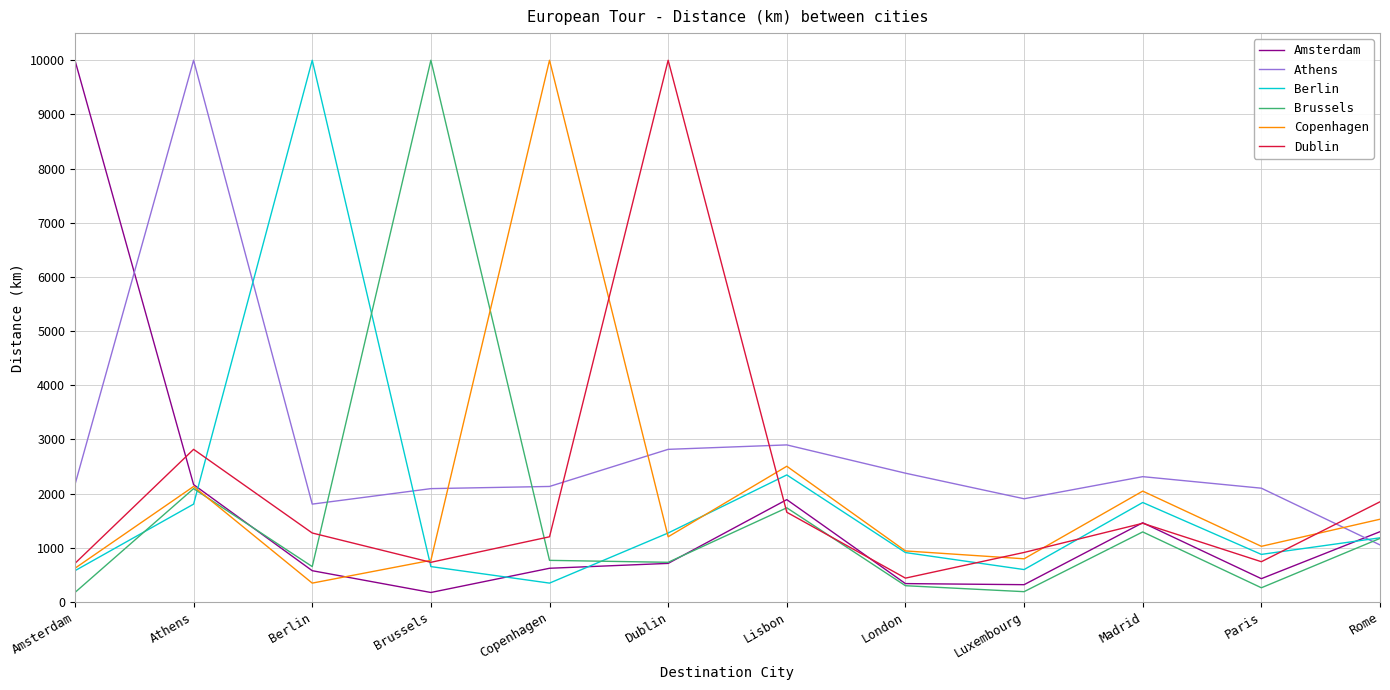

Where is Berlin nearest to the value 5173?

Lisbon